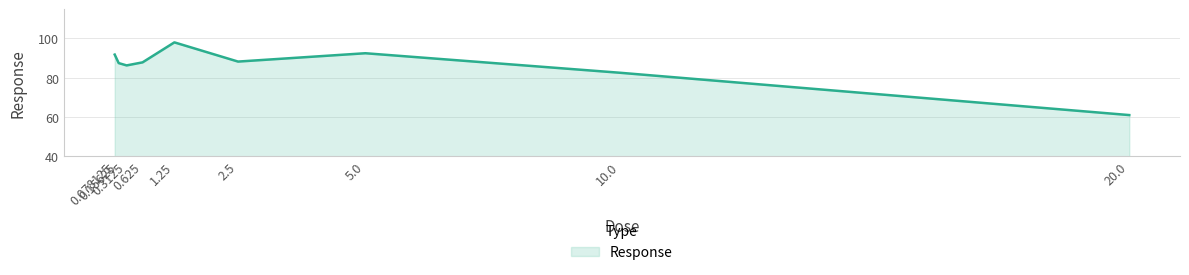

Is it true that the value at 10.0 is 82.5?

True